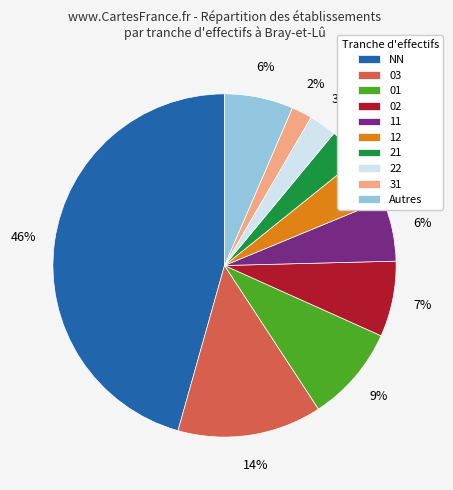

Combined, do 02 and 11 account for over 50%?

No